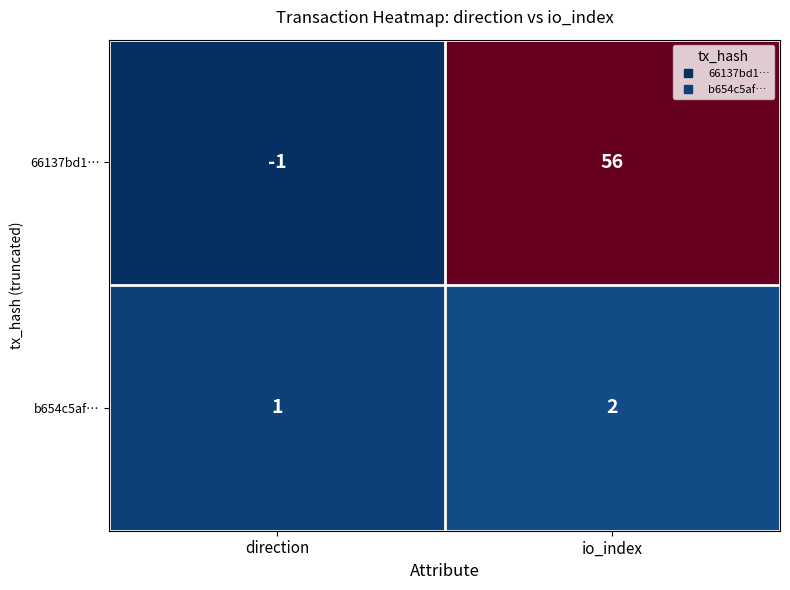

Reading left to right, extract all data points from this chart.

66137bd1…: direction=-1	io_index=56
b654c5af…: direction=1	io_index=2